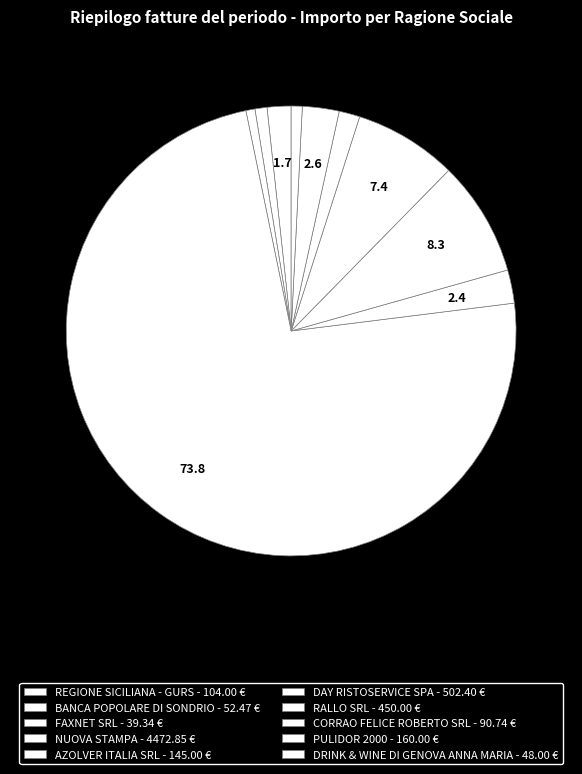

The CORRAO FELICE ROBERTO SRL slice represents 1% of the pie. True or false?

True